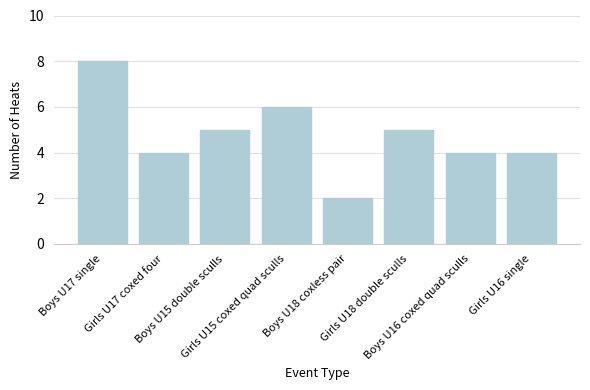

What is the maximum value shown in the chart?

8